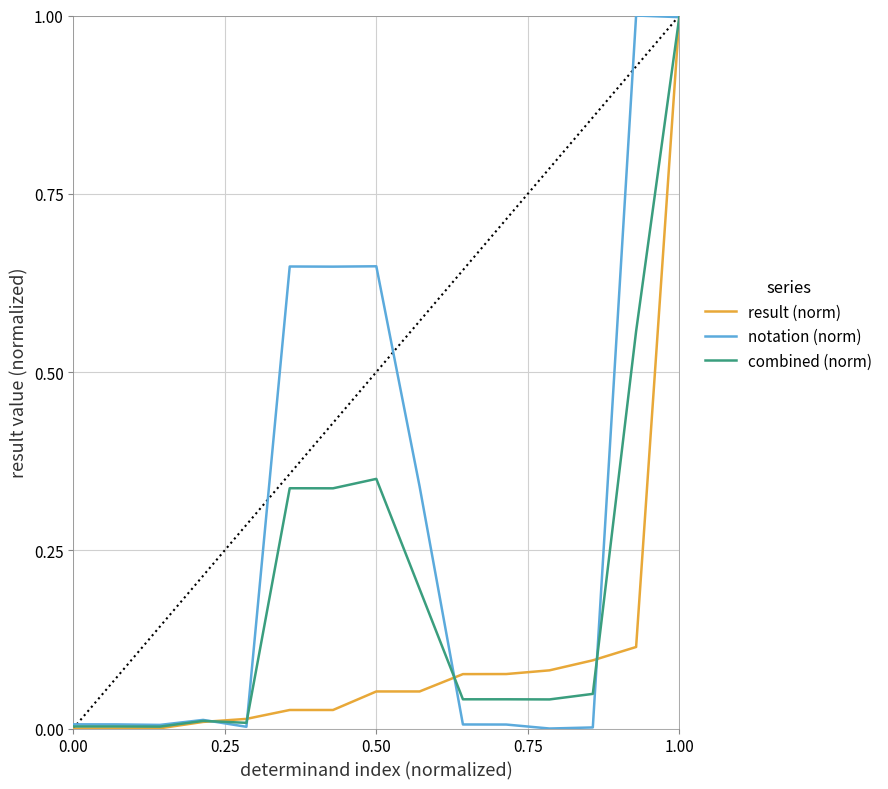

How many categories are shown in the chart?

15